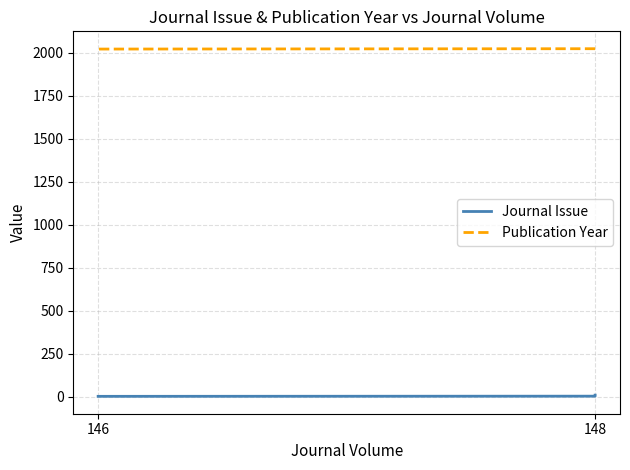

What is the difference between the maximum and minimum values in the Journal Issue series?

7